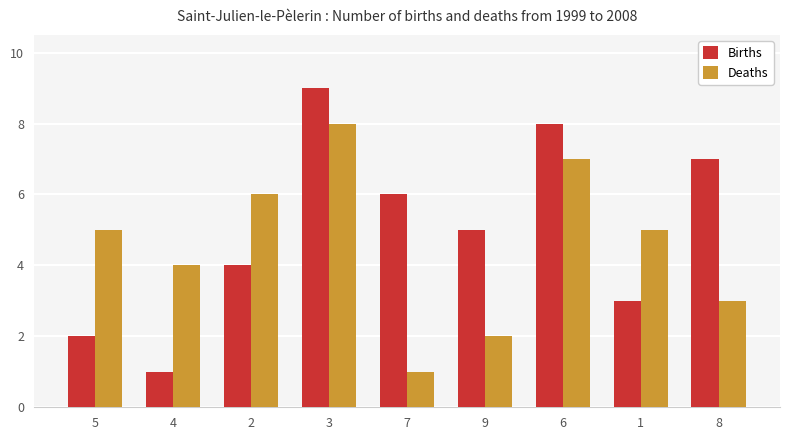

What is the total value across all series at 2?

10